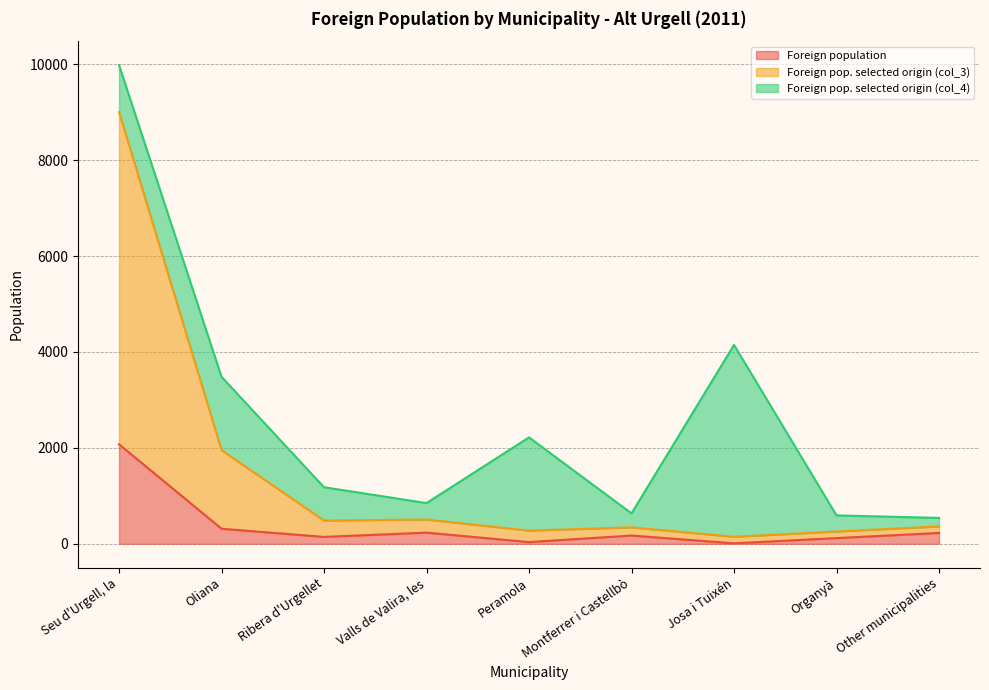

What are all the series names shown in the legend?

Foreign population, Foreign pop. selected origin (col_3), Foreign pop. selected origin (col_4)